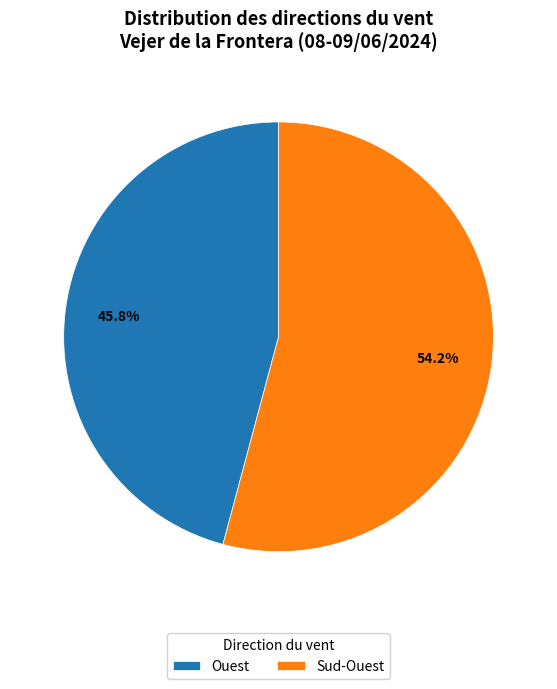

Is Ouest the majority of the pie?

No